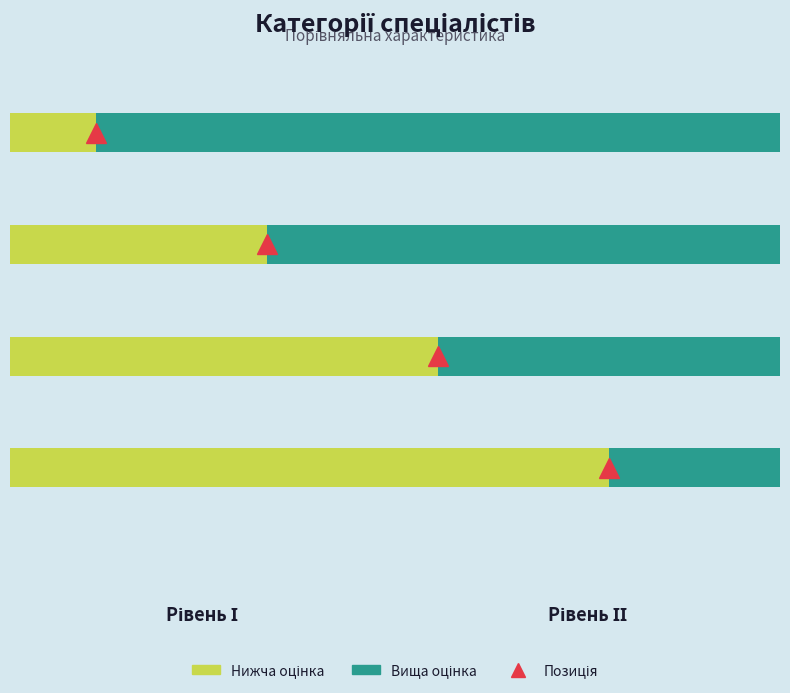

What is the greatest value displayed?

4